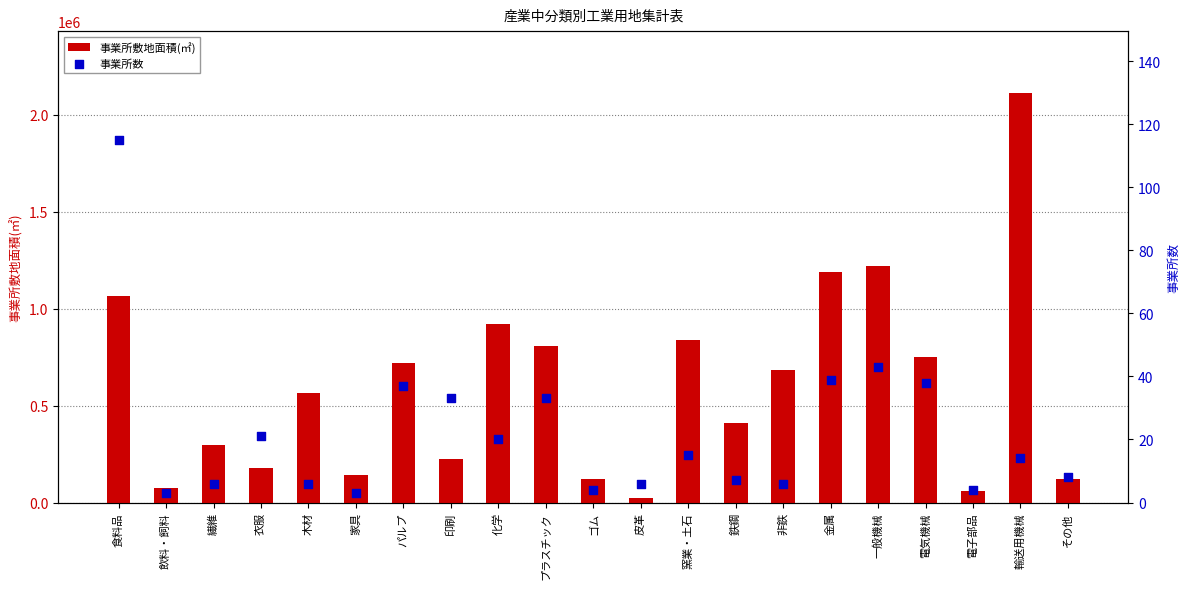

Which series has the largest Y range (max minus min)?

事業所敷地面積(㎡)